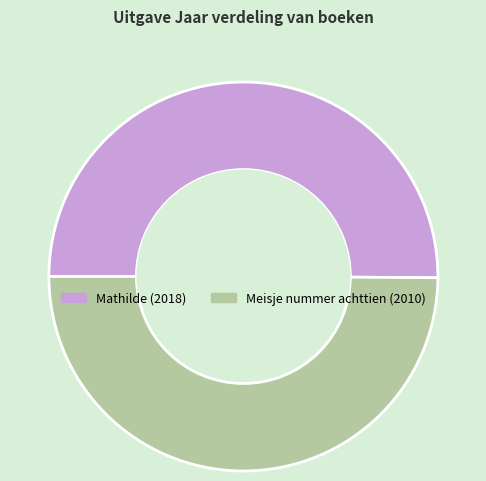

Is the sum of Meisje nummer achttien and Mathilde greater than half?

Yes